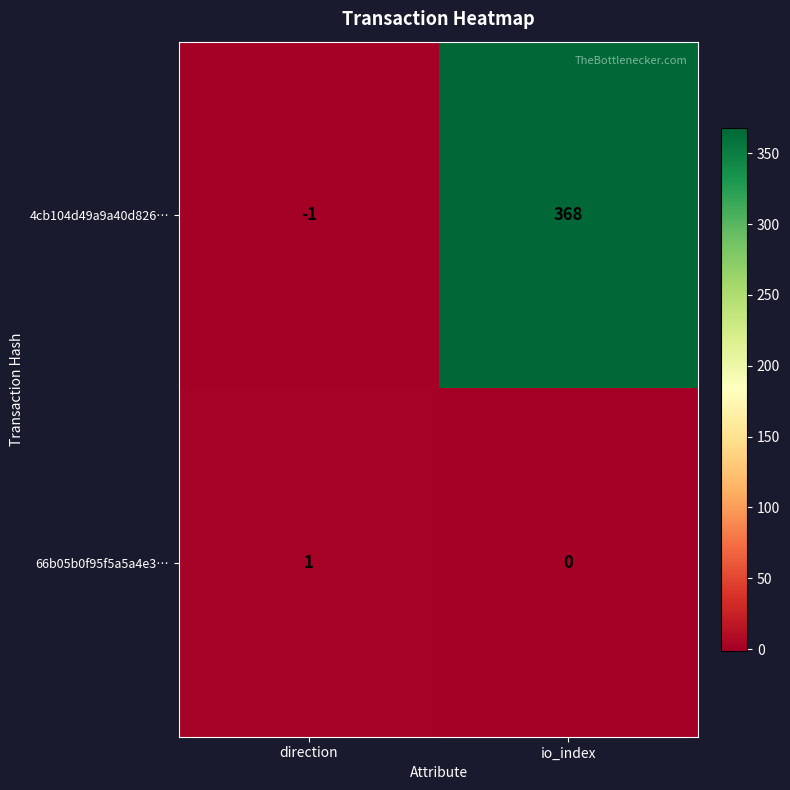

Which series changed the most between direction and io_index?

4cb104d49a9a40d826…